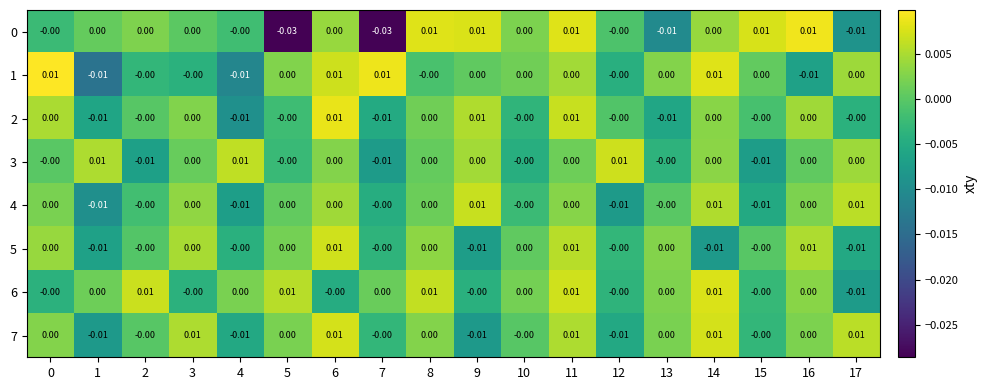

Is the value of 7 at 9 greater than the value of 1 at 12?

No